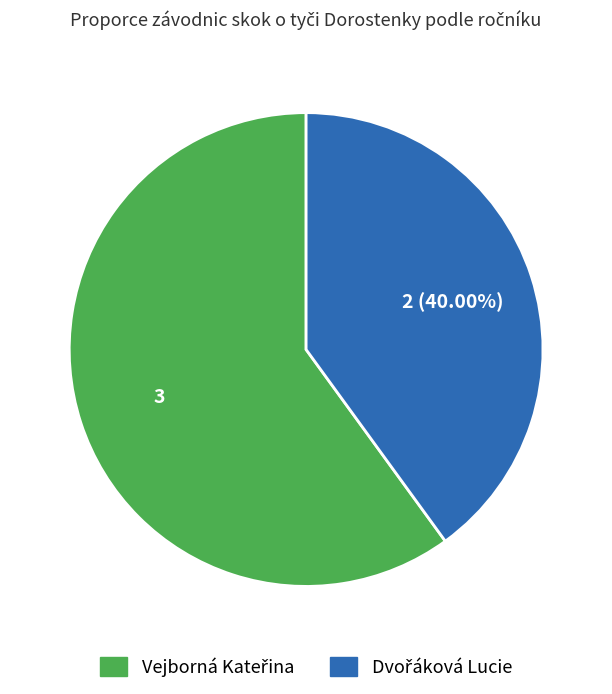

Does any single category account for the majority?

Yes